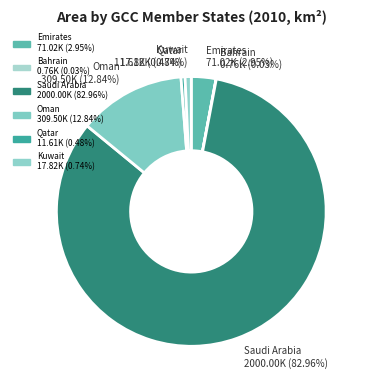

Is Saudi Arabia the majority of the pie?

Yes